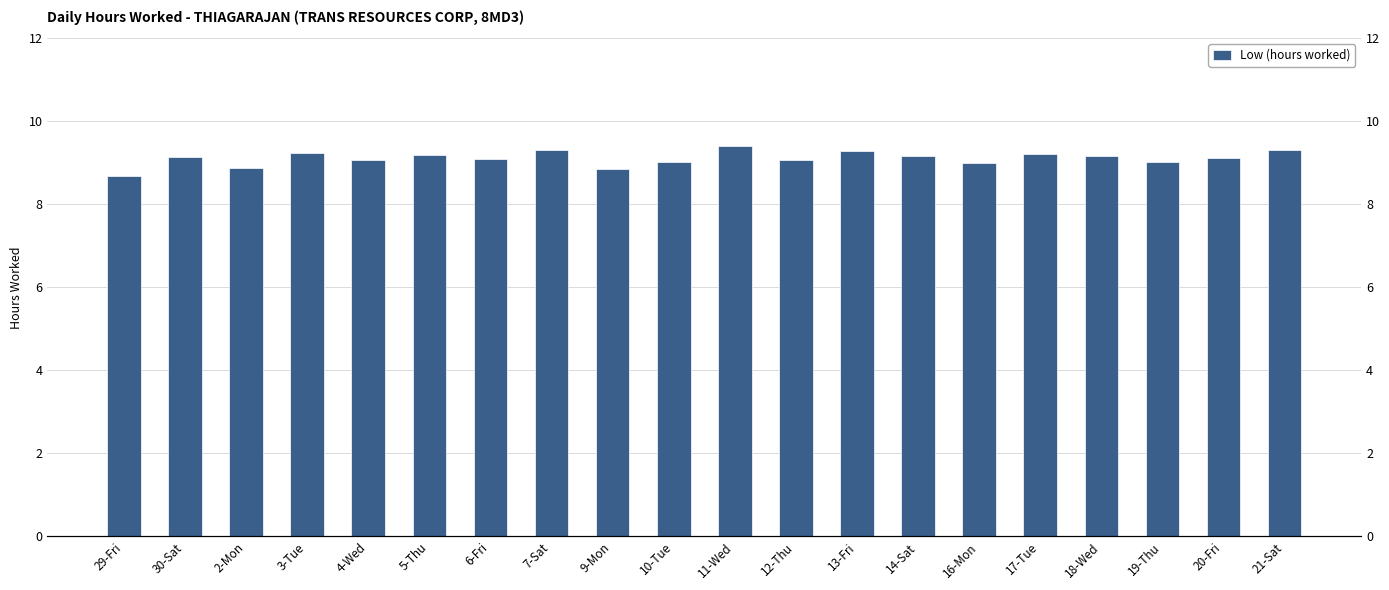

How many data points are above 9?

16